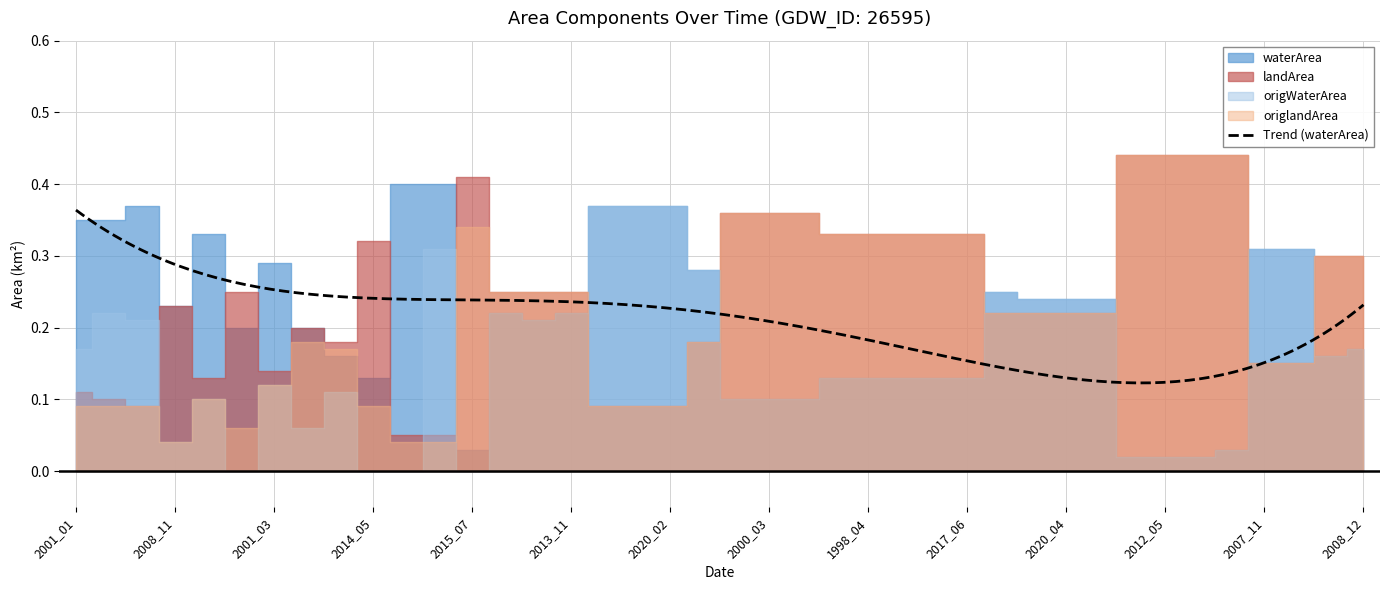

Rank the categories by origlandArea value from highest to lowest.

2008_04, 2012_05, 2015_10, 2021_06, 1998_05, 2000_03, 2015_03, 2015_07, 1996_04, 1998_04, 2009_01, 2014_04, 2017_06, 1992_02, 2008_12, 1996_02, 2005_02, 2013_11, 1991_03, 1999_10, 2020_04, 2021_03, 2004_06, 2011_12, 2020_07, 2007_11, 2021_02, 2001_03, 2010_09, 2001_01, 2017_09, 2021_09, 2014_05, 1992_11, 2011_10, 2020_02, 2013_09, 2008_11, 2009_09, 2020_09